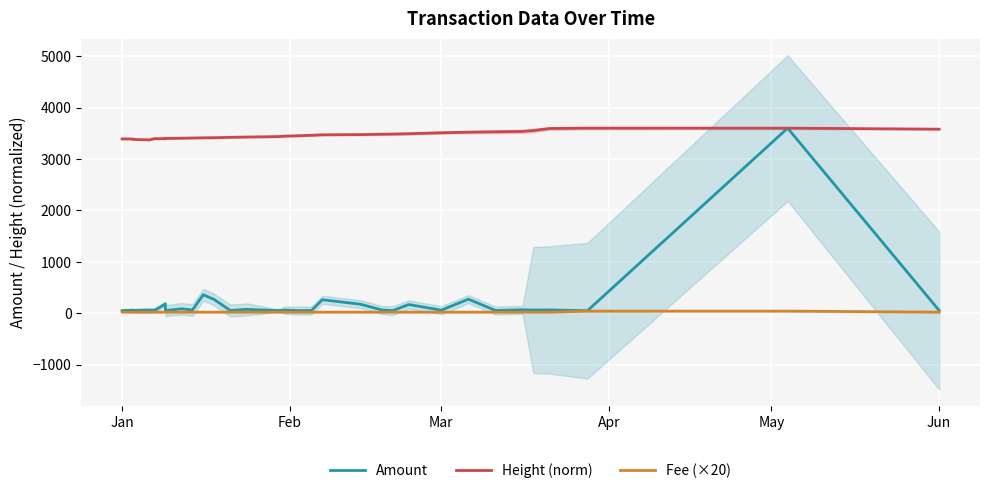

Which series has the largest total across all categories?

Height (norm)